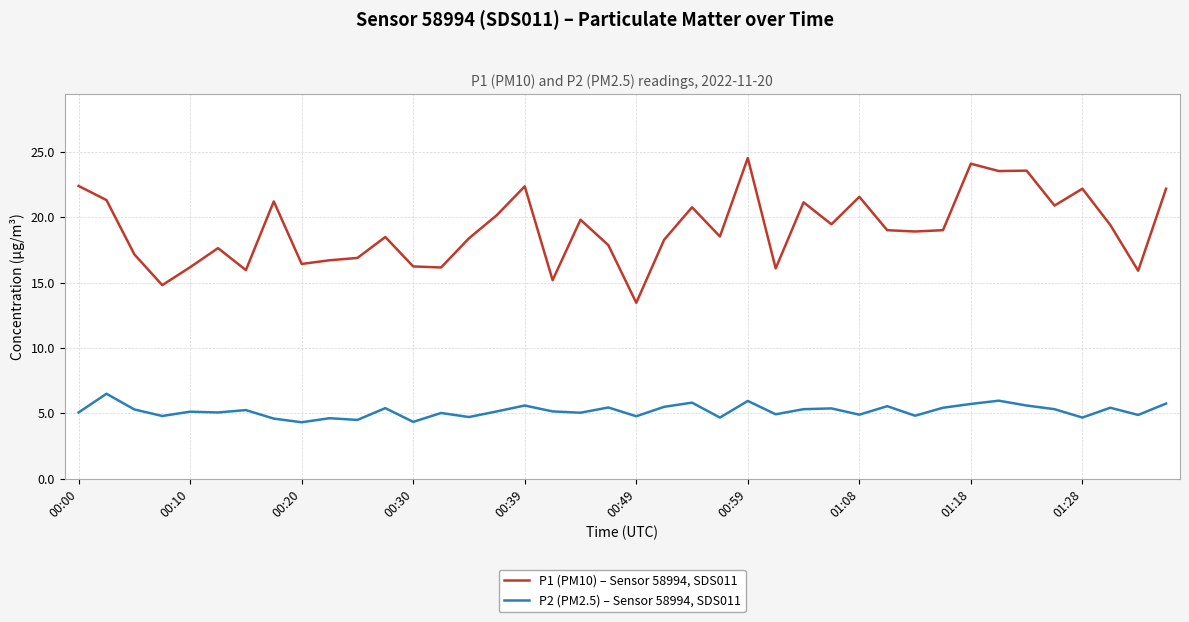

Which series has the widest spread of values?

P1 (PM10) – Sensor 58994, SDS011